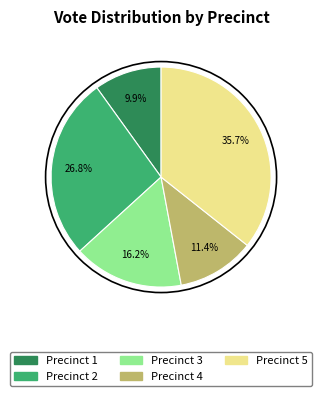

To the nearest percent, what portion does Precinct 3 represent?

16%